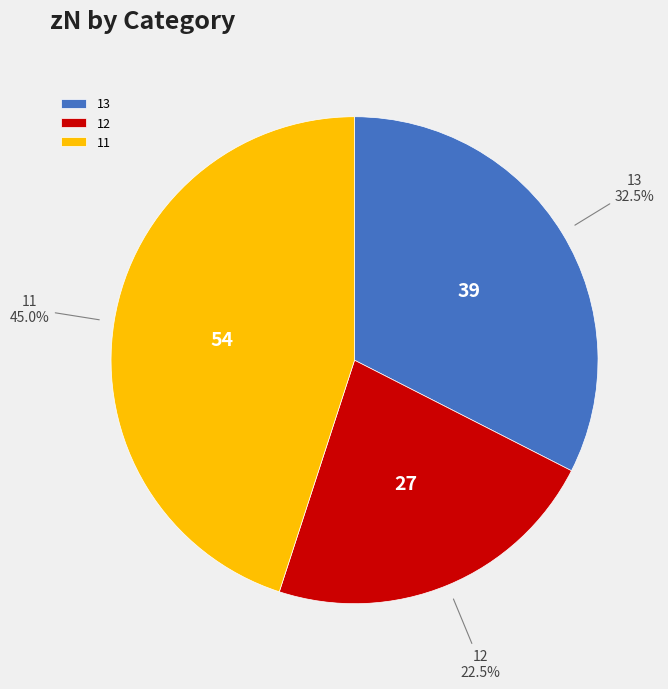

Rank the categories by value from lowest to highest.

12, 13, 11